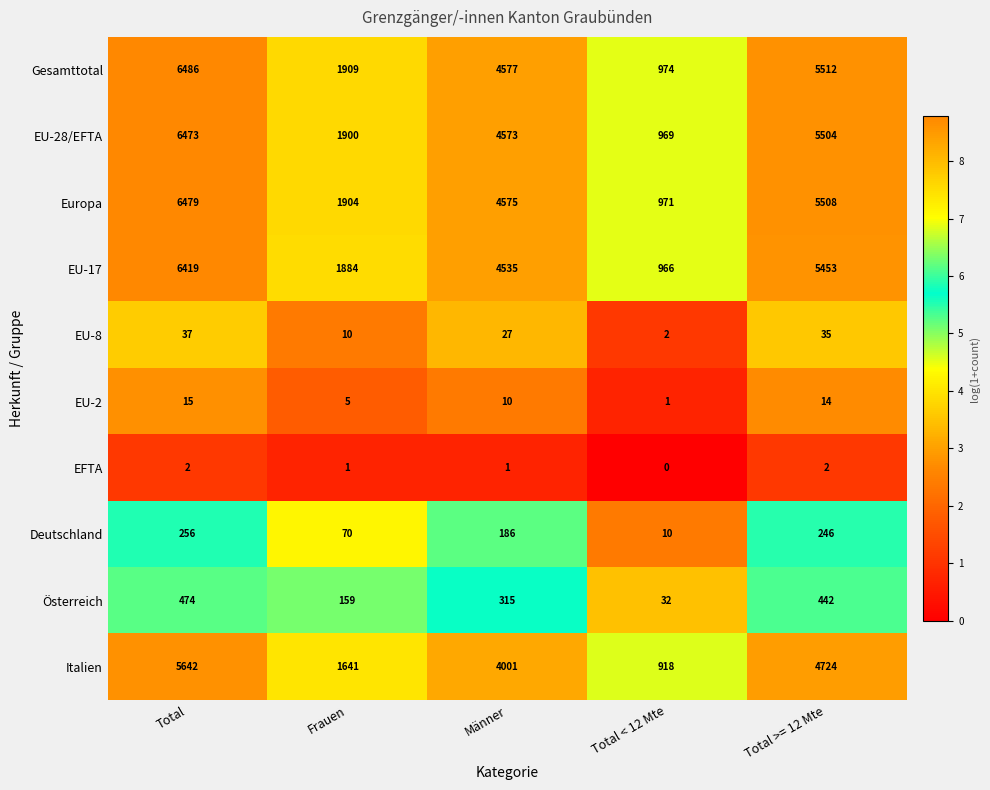

Where is Deutschland nearest to the value 133?

Männer